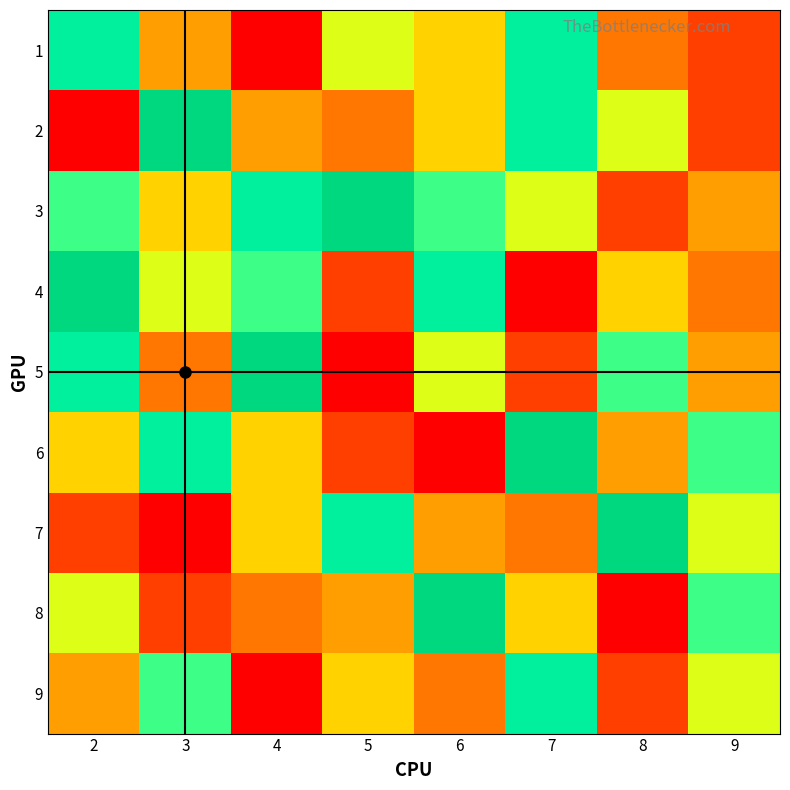

List the labels in order of 3 value, smallest first.

8, 9, 3, 7, 2, 6, 4, 5